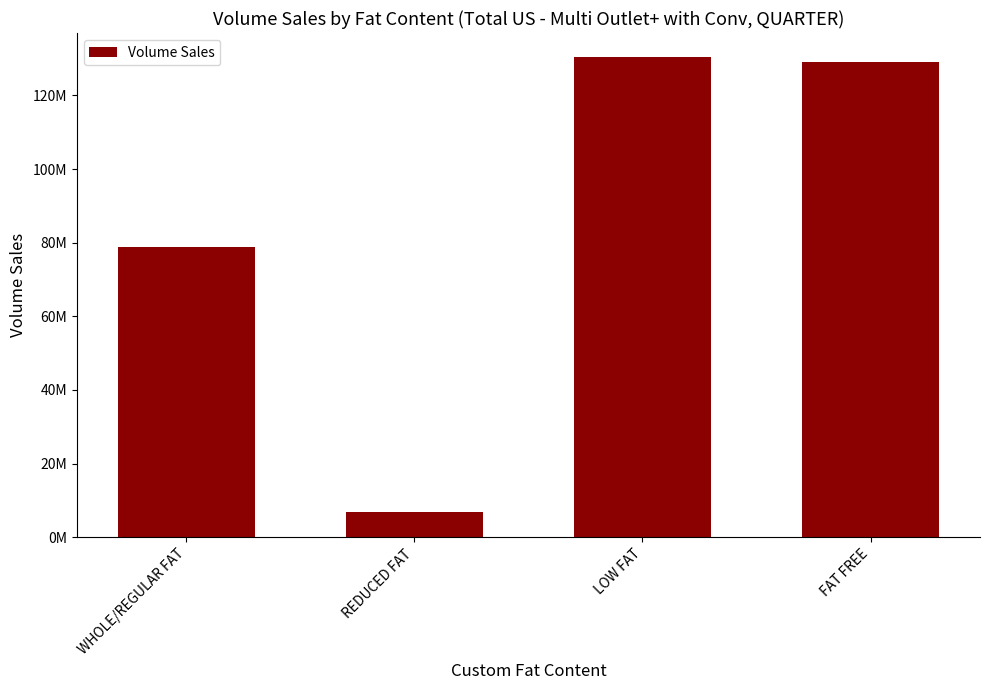

List the labels in order of value, largest first.

LOW FAT, FAT FREE, WHOLE/REGULAR FAT, REDUCED FAT